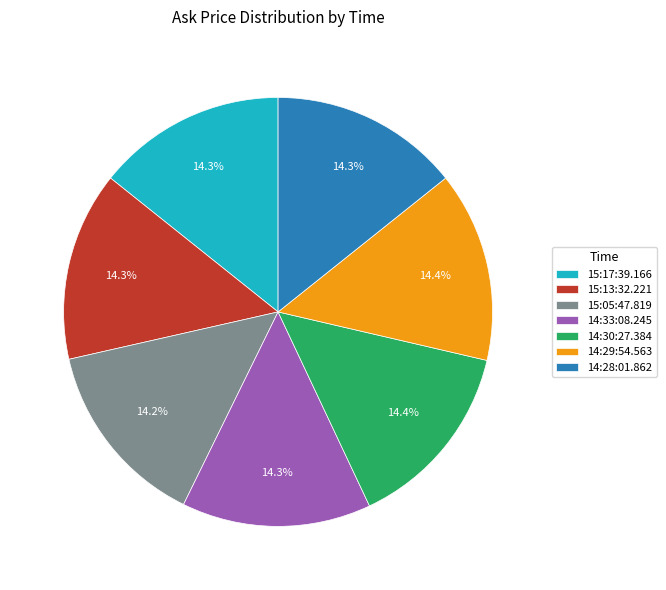

The 15:13:32.221 slice represents 14% of the pie. True or false?

True